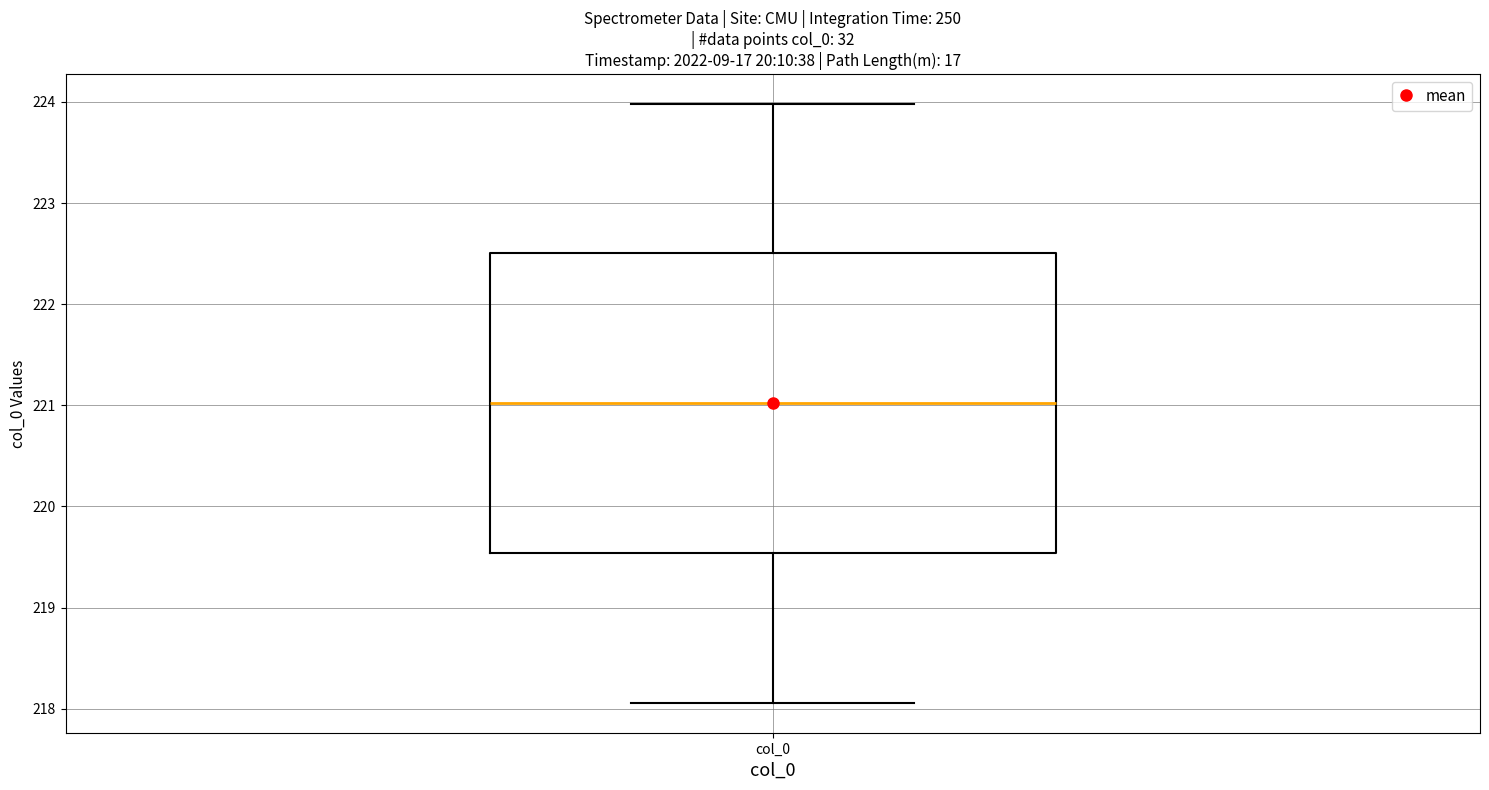

Transcribe this box plot: give where the median line is, the range the box spans, and where the two whiskers end, as read against the y-axis. The values are not printed on the chart, so give them approximately, as read against the axis.

median 221.0, box 219.5 to 222.5, whiskers 218.1 to 224.0